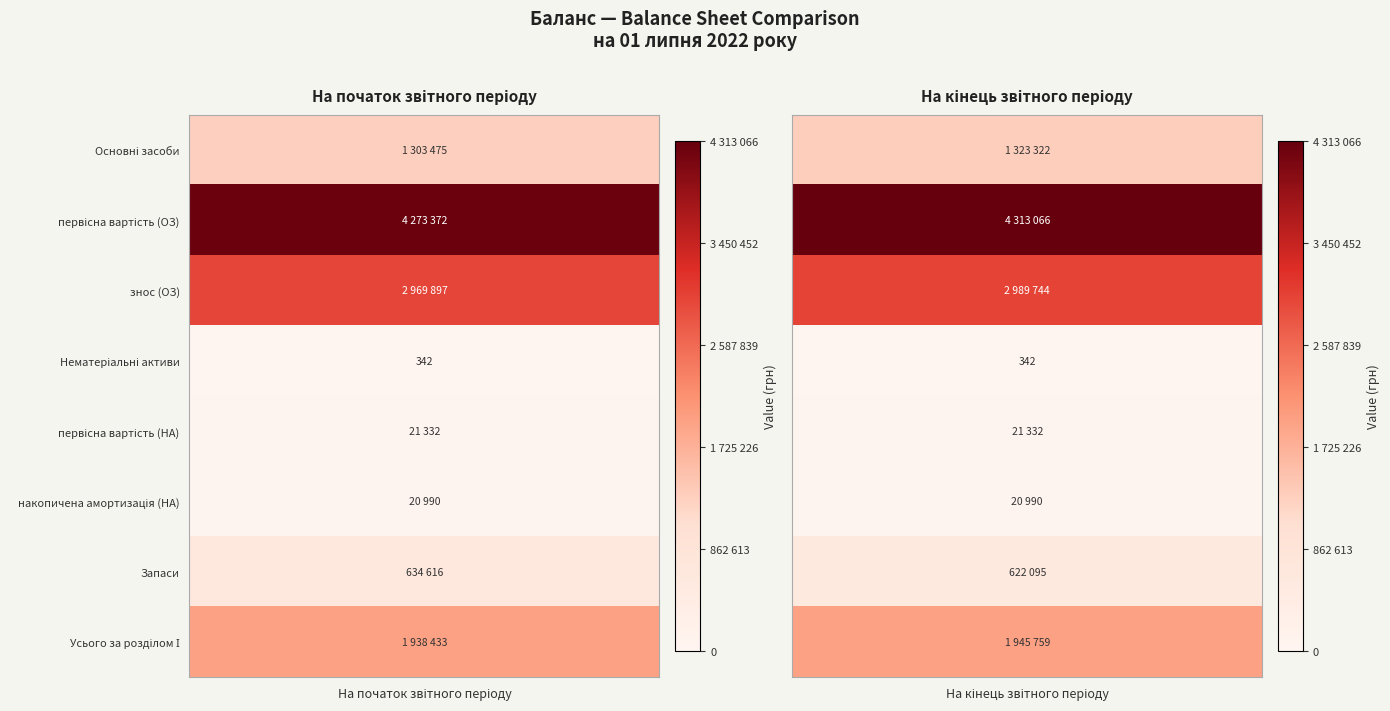

Between На кінець звітного періоду and На початок звітного періоду, which is larger?

На кінець звітного періоду